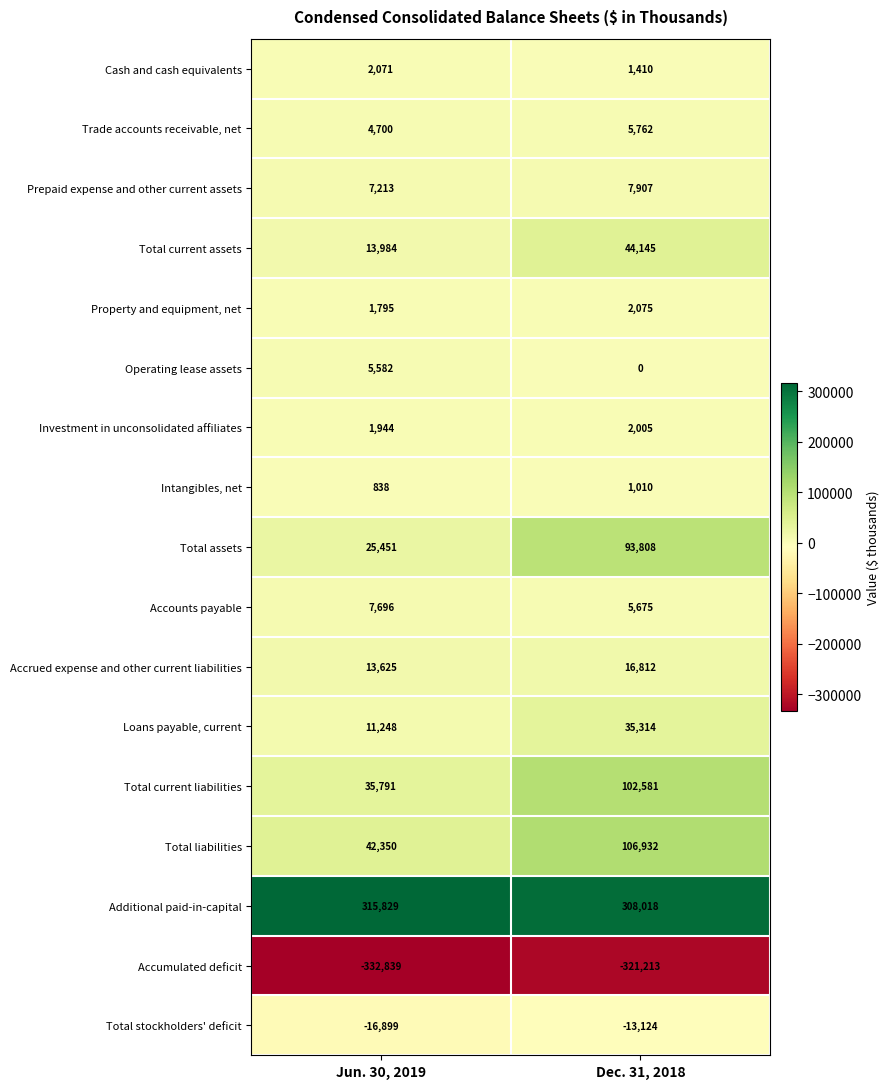

Rank the series by their maximum value, from lowest to highest.

Accumulated deficit, Total stockholders' deficit, Intangibles, net, Investment in unconsolidated affiliates, Cash and cash equivalents, Property and equipment, net, Operating lease assets, Trade accounts receivable, net, Accounts payable, Prepaid expense and other current assets, Accrued expense and other current liabilities, Loans payable, current, Total current assets, Total assets, Total current liabilities, Total liabilities, Additional paid-in-capital